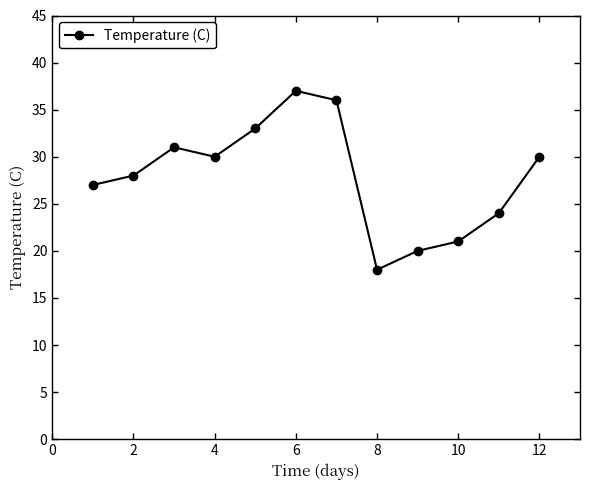

What is the value of the 9th point from the left?

20